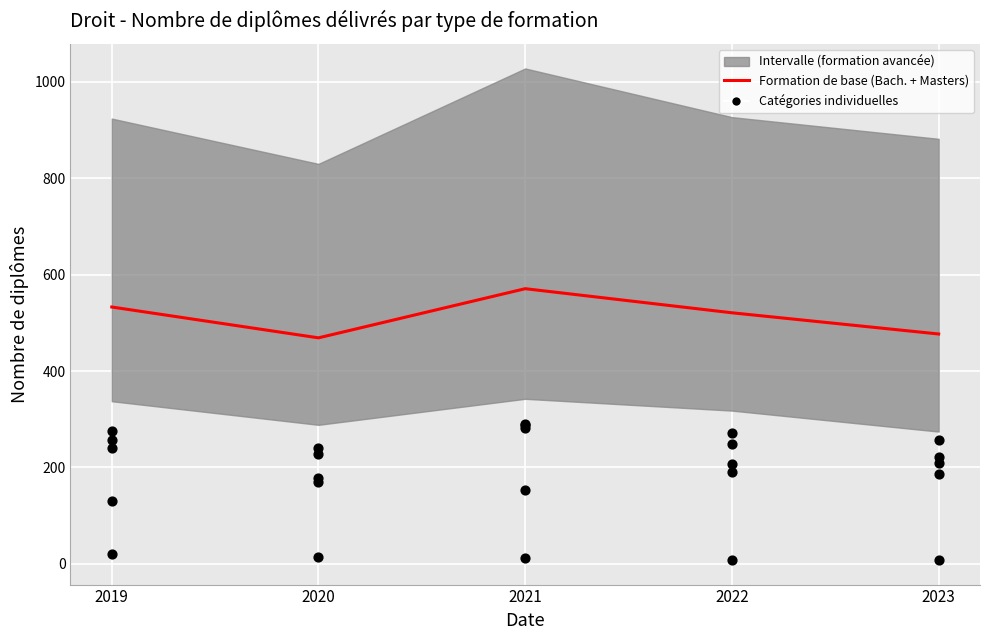

At which category is the sum across all series the highest?

2021